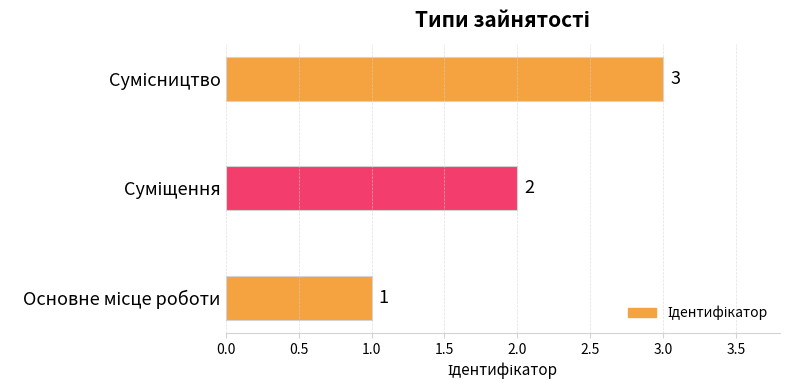

How many values are between 1 and 3?

3